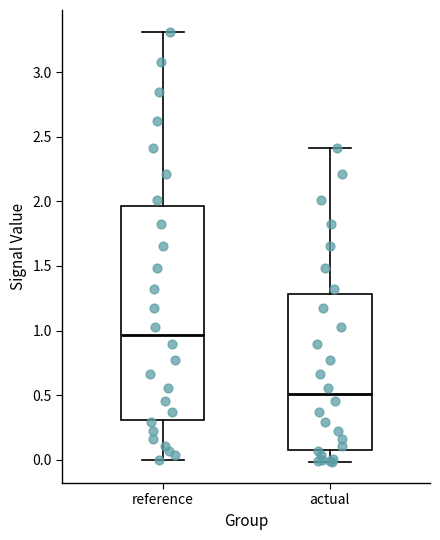

Reading left to right, read every box against the y-axis: the position of its median line, the range the box covers, and the ends of its whiskers. The values are not printed on the chart, so give them approximately, as read against the axis.

reference: median 0.95, box 0.30 to 1.95, whiskers 0.00 to 3.30
actual: median 0.50, box 0.10 to 1.30, whiskers 0.00 to 2.40